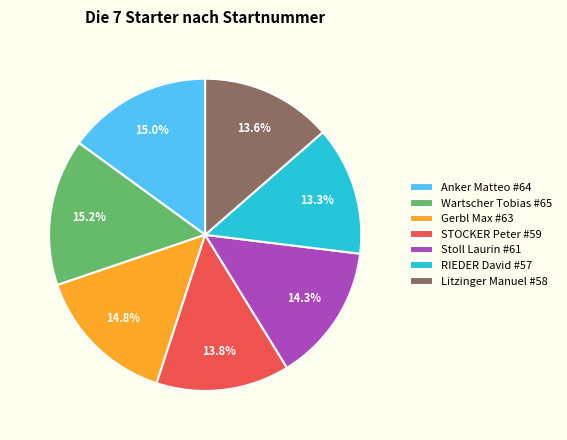

Does Anker Matteo represent more than half of the total?

No